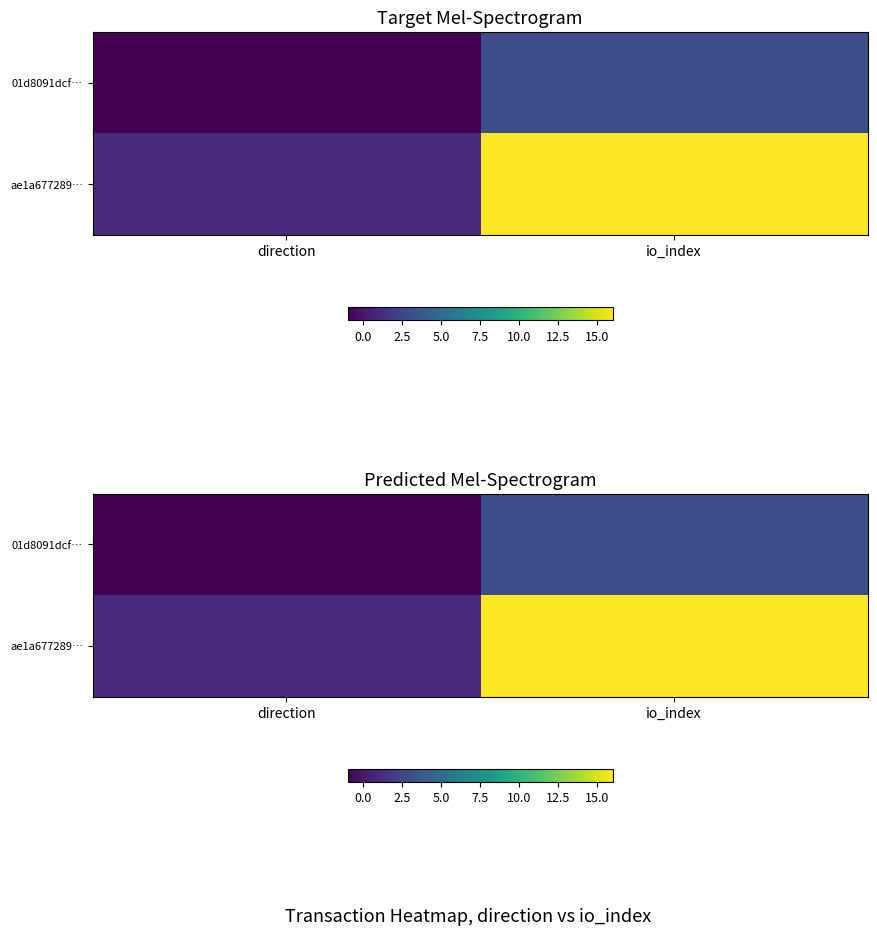

Is it true that 01d8091dcf… equals 3 at io_index?

True